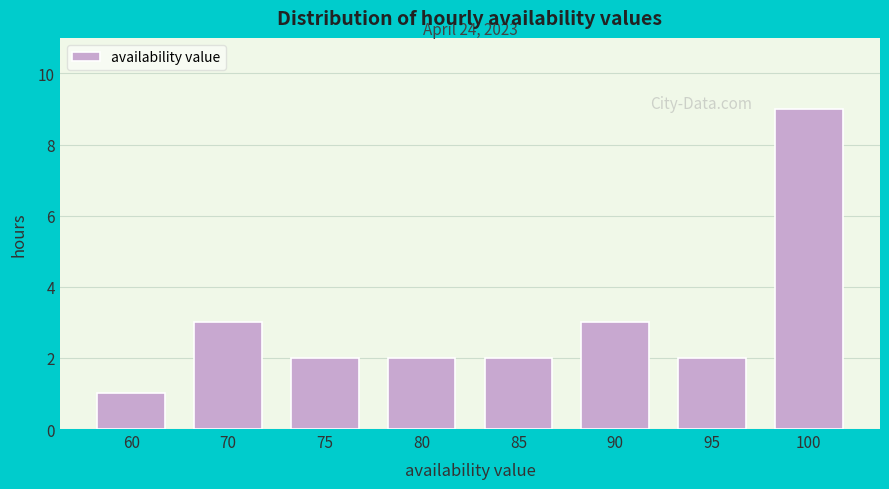

Reading left to right, what are all the values shown in this chart?

1	3	2	2	2	3	2	9